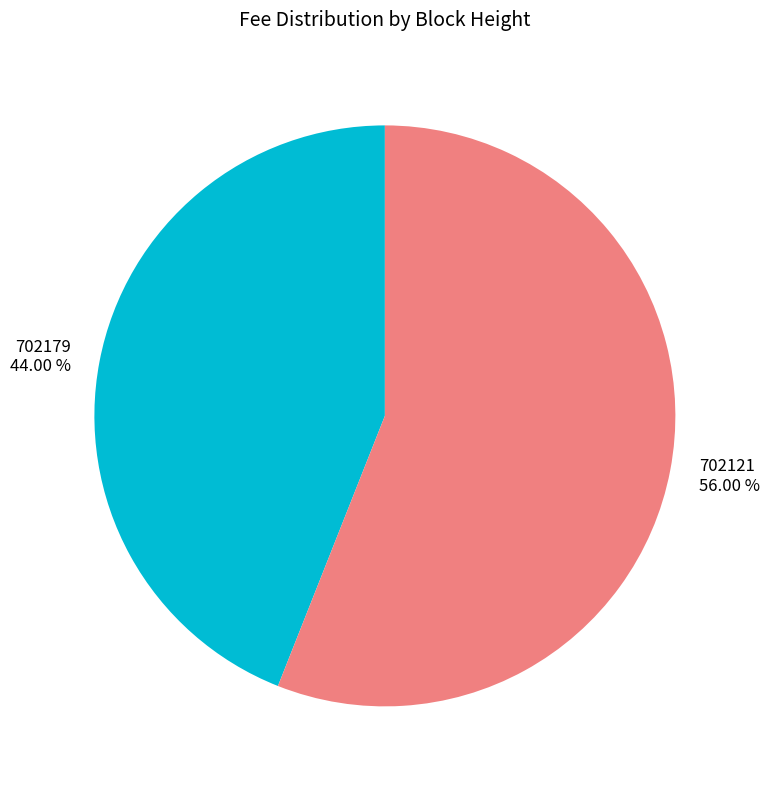

Is it true that 702179 is 50% of the pie?

False